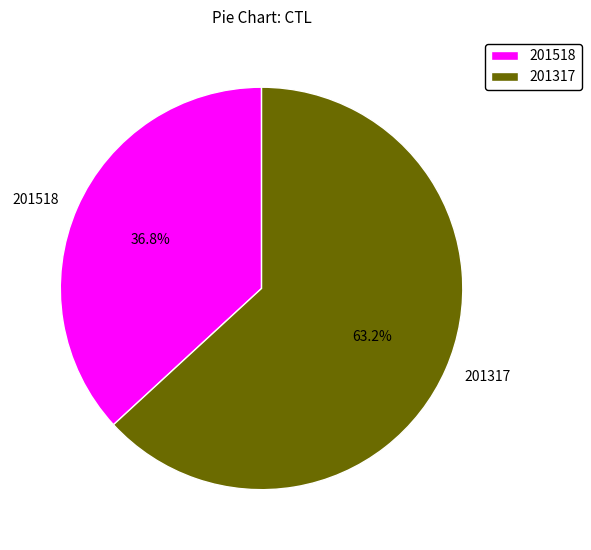

What is the largest slice in the pie chart?

201317